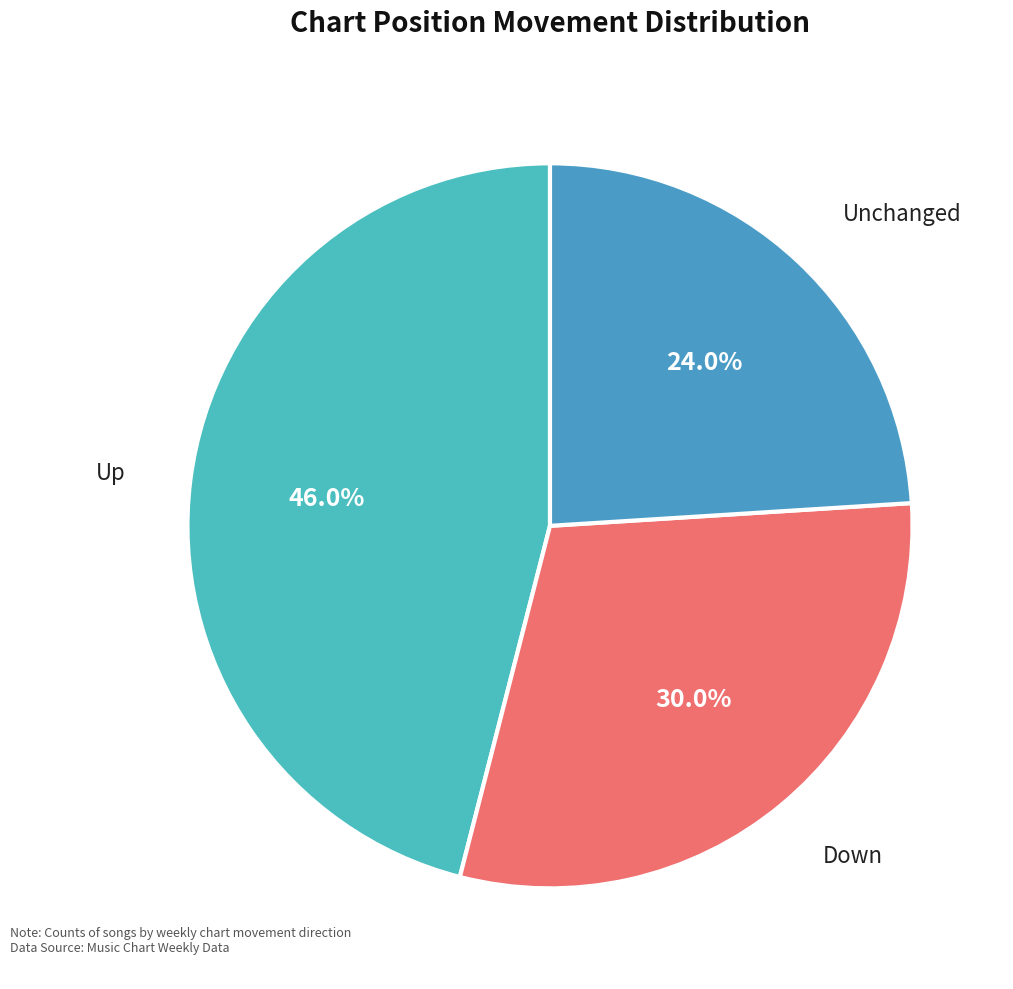

How many slices are in this pie chart?

3